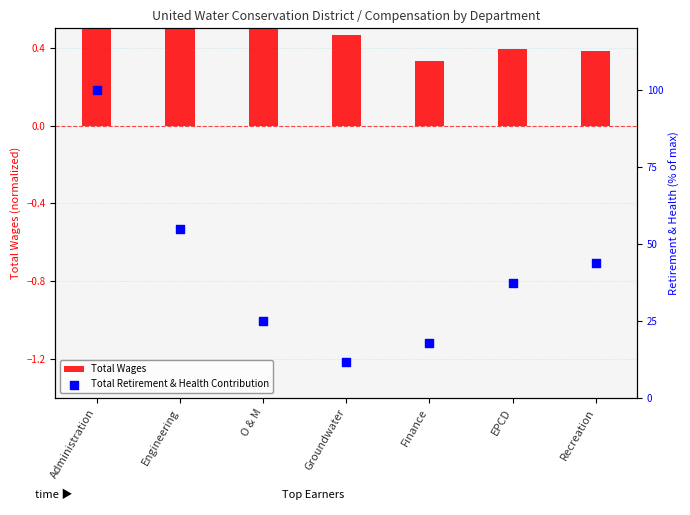

Which series has the widest spread of Y values?

Total Retirement & Health Contribution